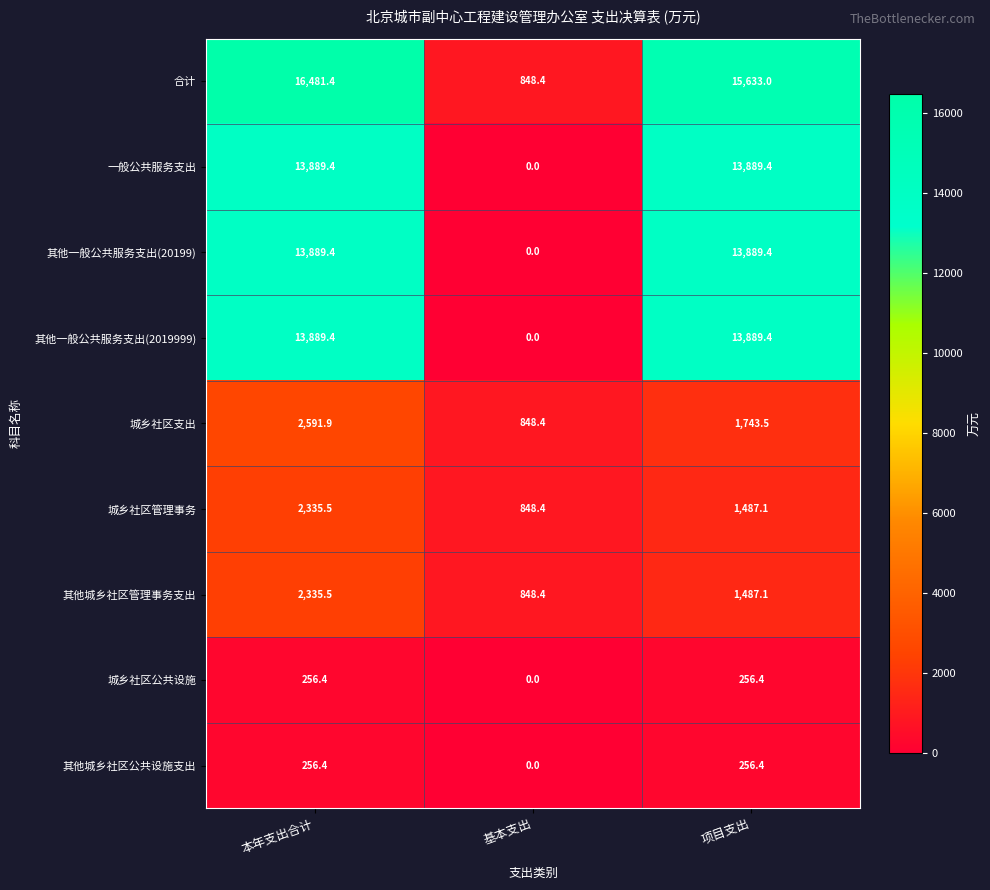

Count the number of categories in the chart.

3